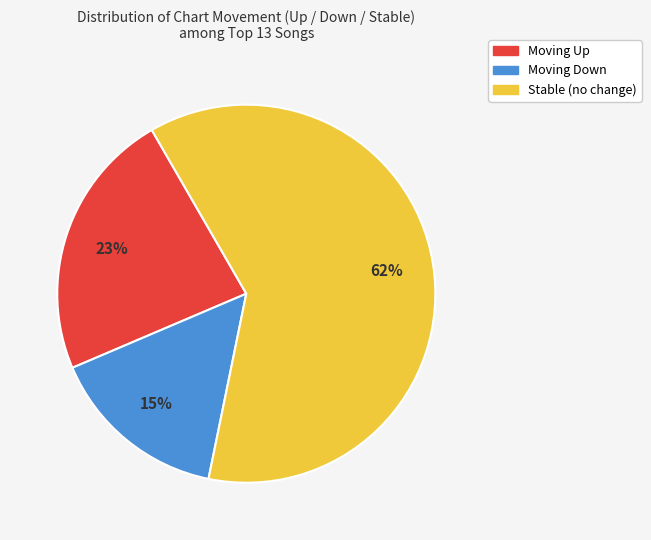

To the nearest percent, what is the average slice percentage?

33%